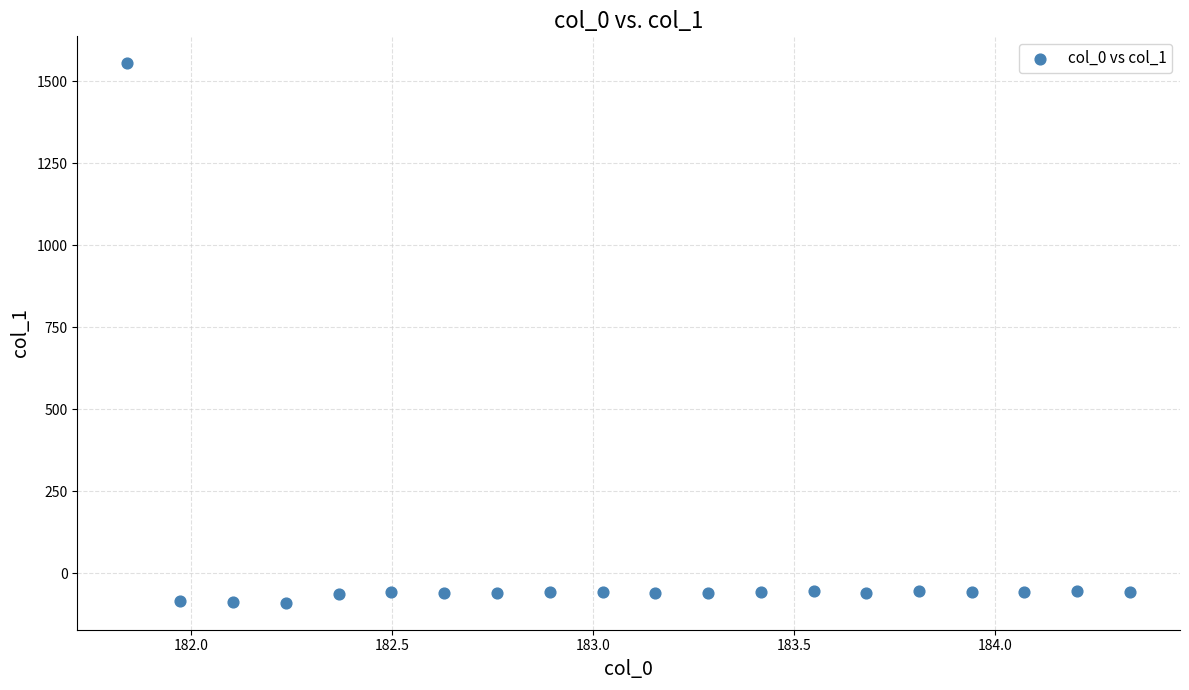

What is the range of X values (max minus min)?

2.5